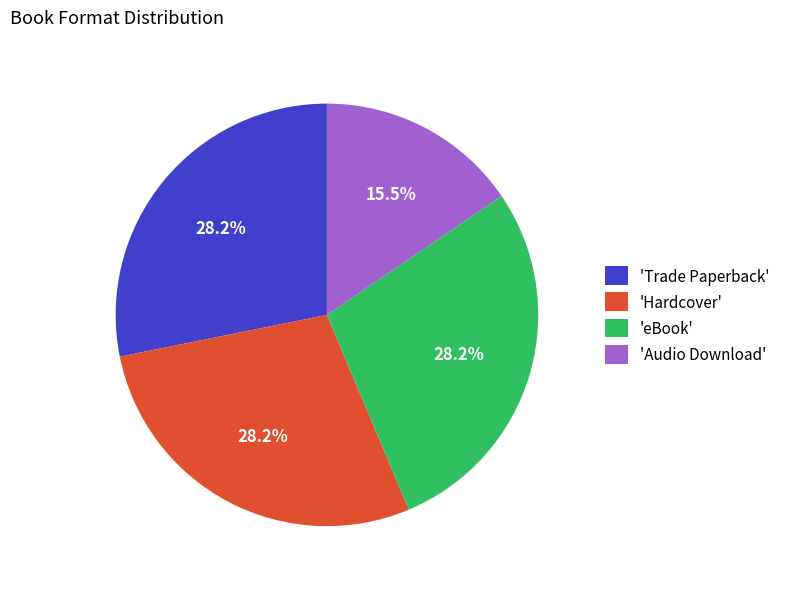

Do 'eBook' and 'Audio Download' together represent more than half of the pie?

No